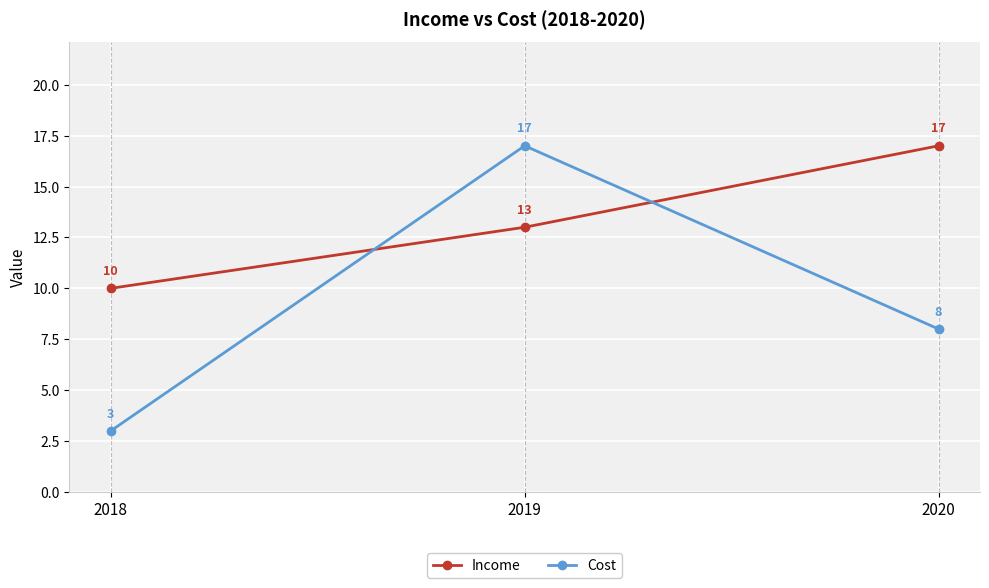

The Income series shows 17 at 2020. True or false?

True